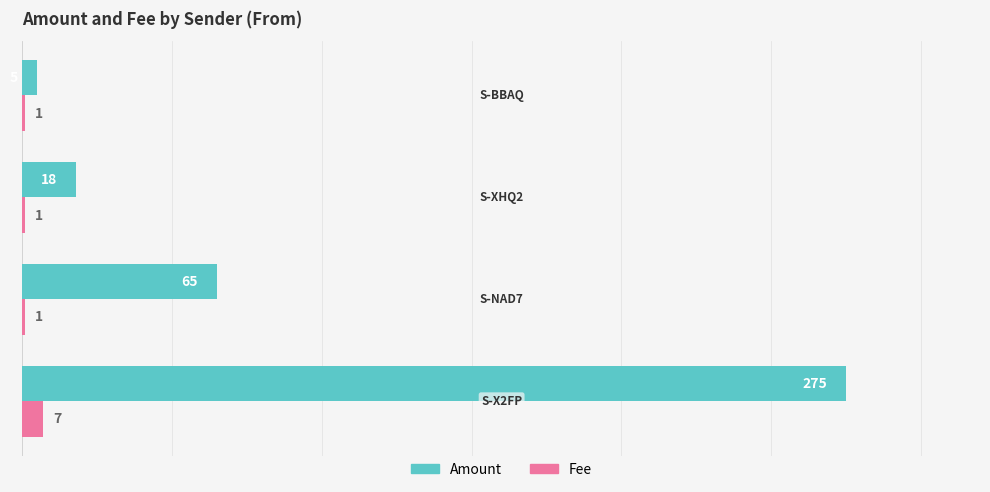

What is the difference between the maximum and minimum values in the Fee series?

6